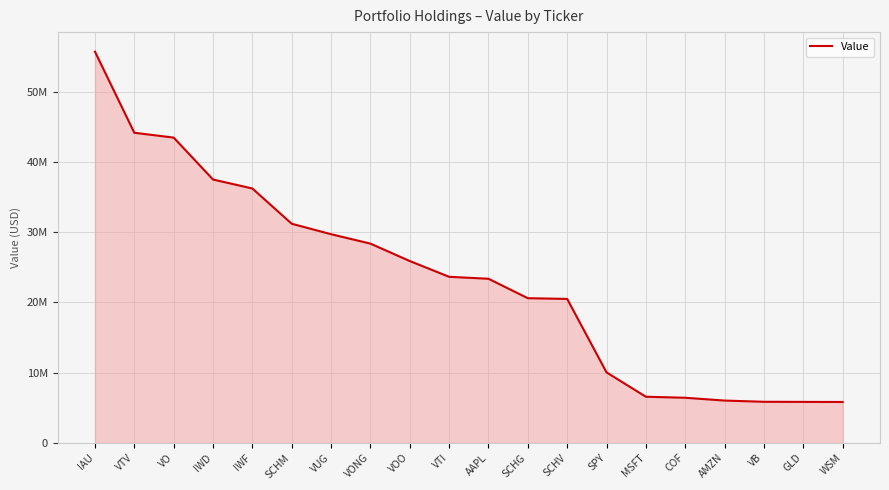

What is the approximate value at WSM, to the nearest 100?

5824000